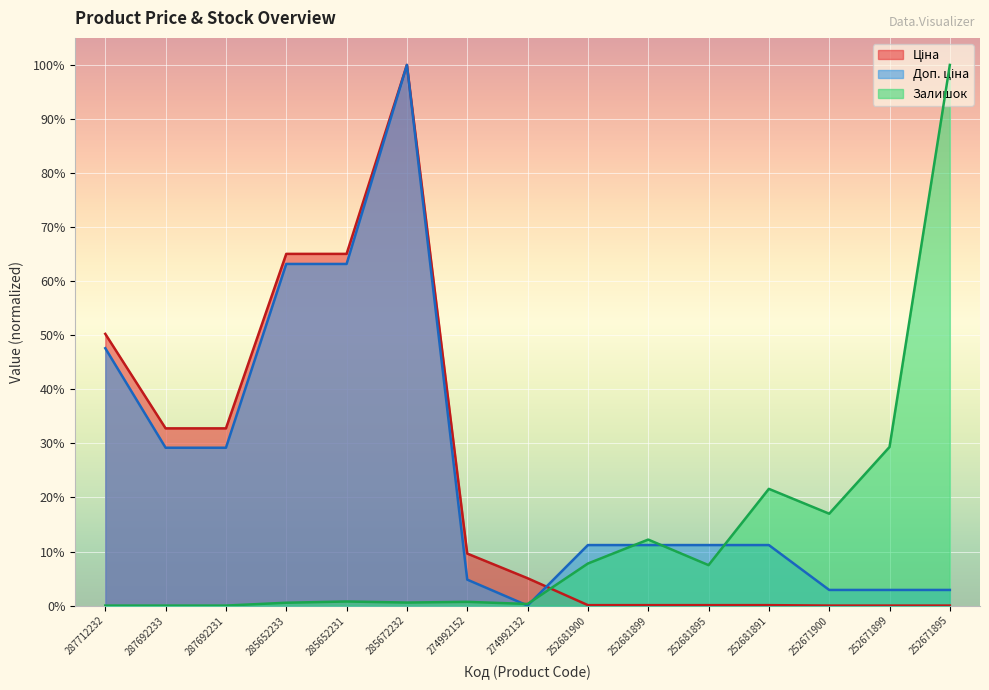

What is the difference between the maximum and minimum values in the Залишок series?

1.0